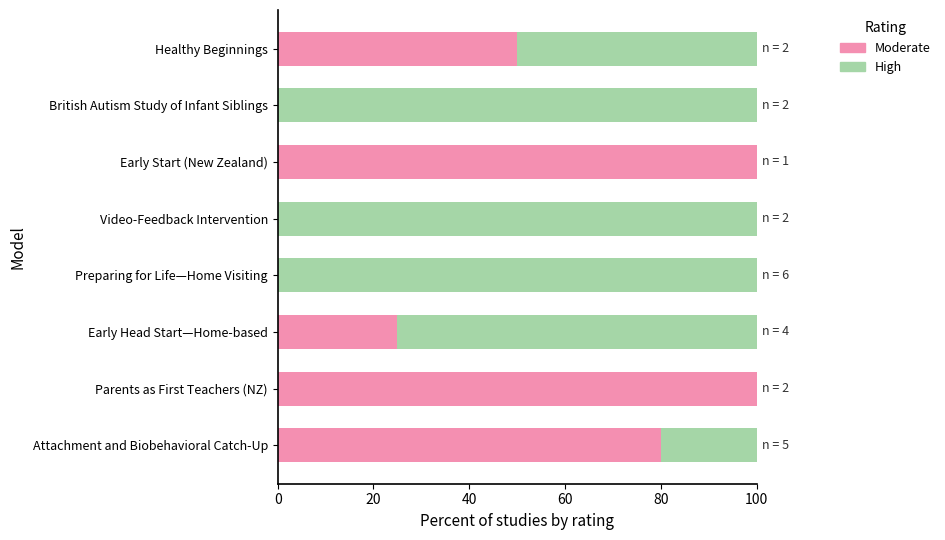

What is the total value across all series at Video-Feedback Intervention?

100